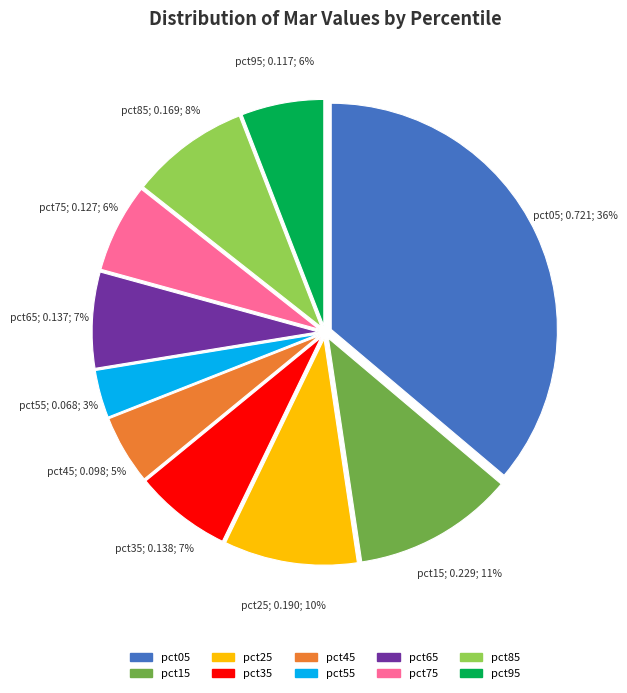

How many slices are in this pie chart?

10